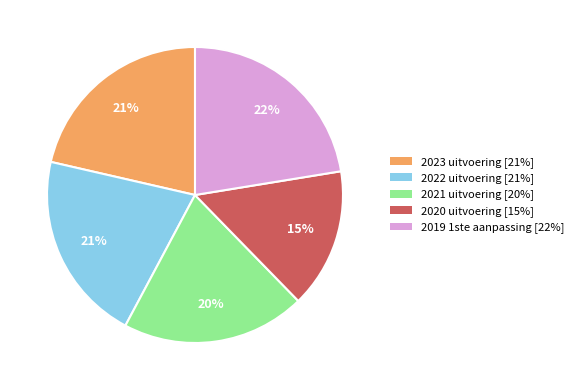

Which has a higher value, 2022 uitvoering or 2019 1ste aanpassing?

2019 1ste aanpassing